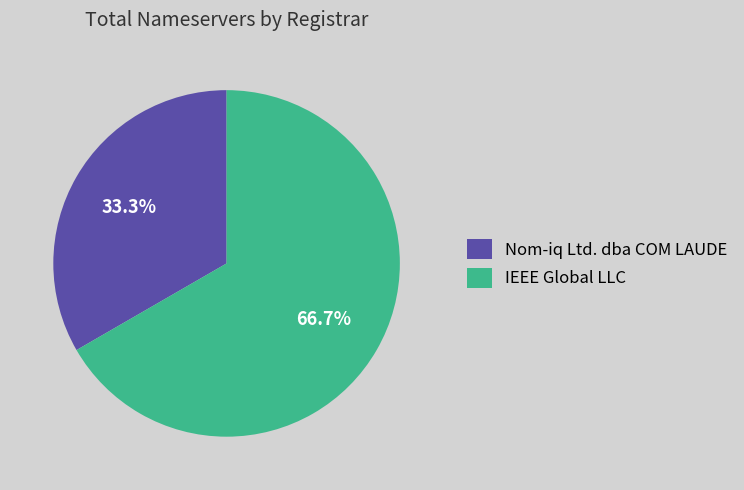

How many slices are in this pie chart?

2